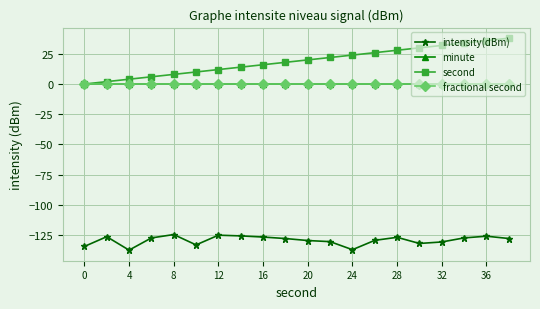

Does the chart have visible grid lines?

Yes